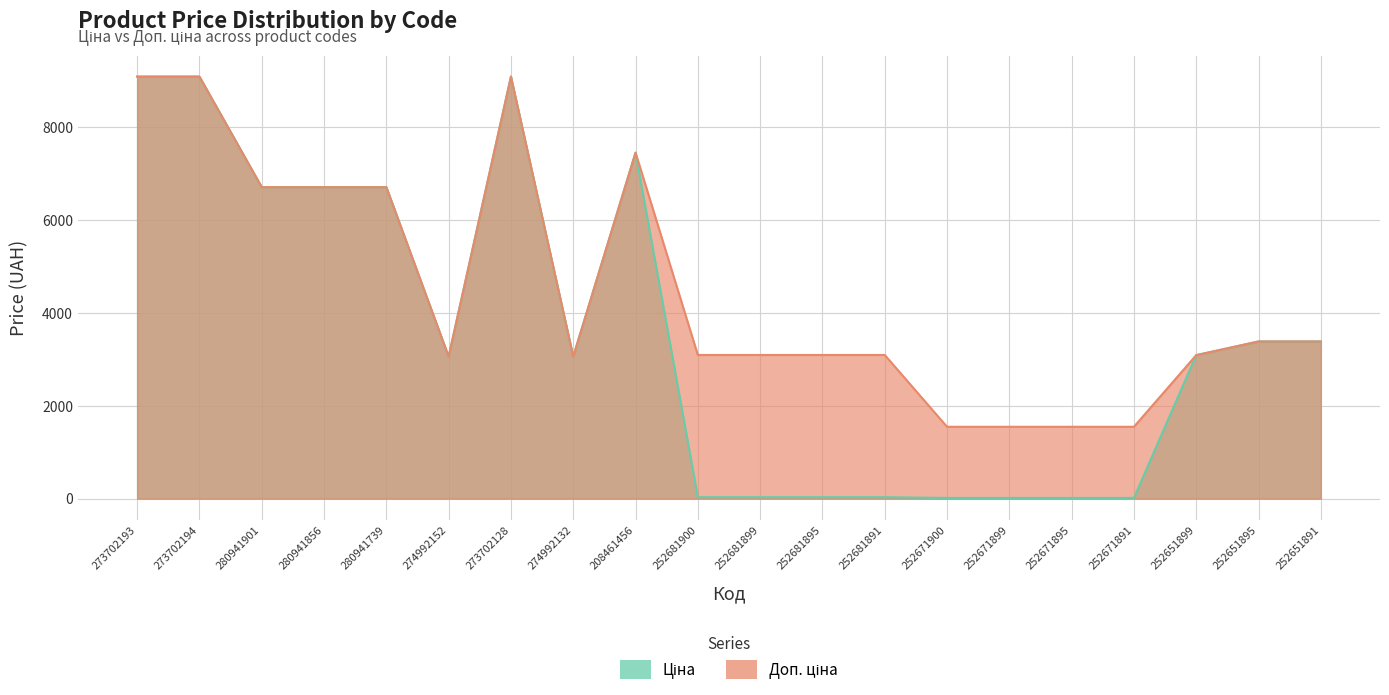

Does the chart have visible grid lines?

Yes